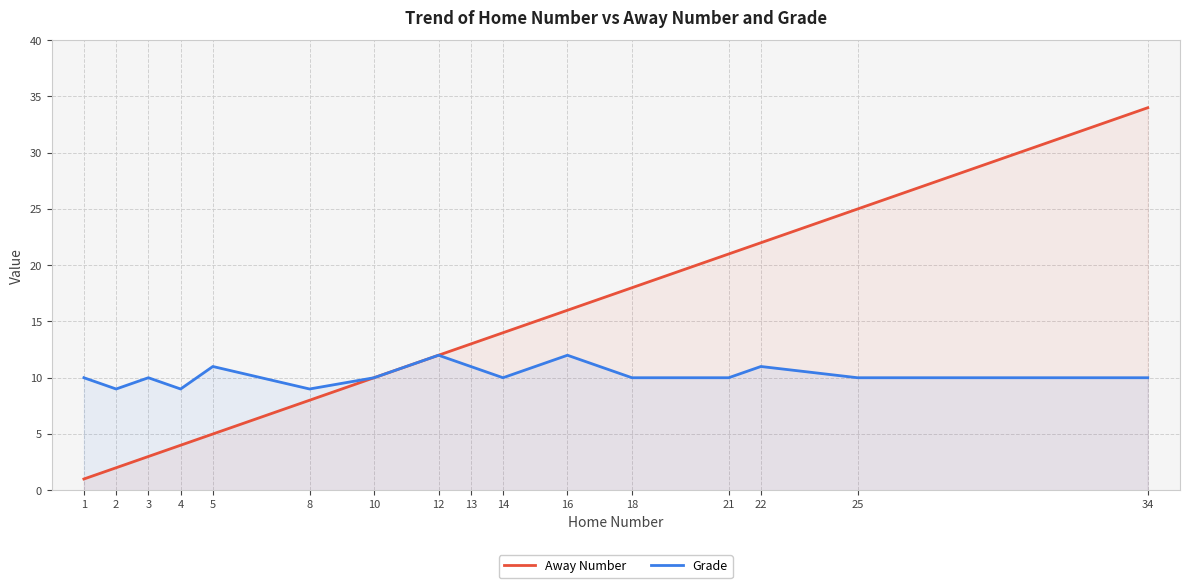

How many lines are shown in the chart?

2